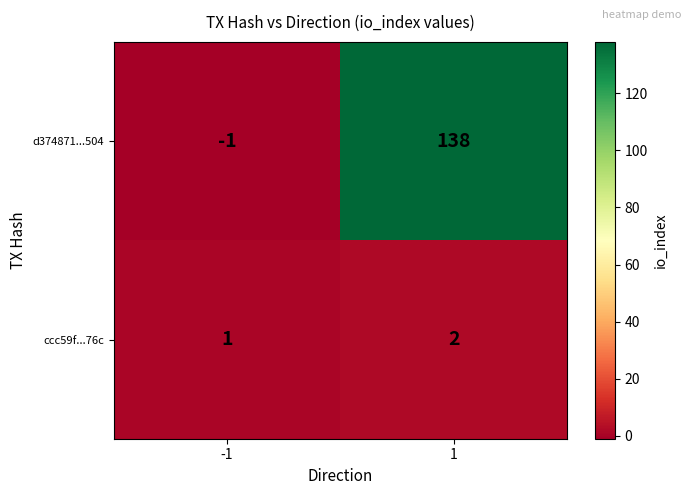

List the labels in order of ccc59f...76c value, largest first.

1, -1